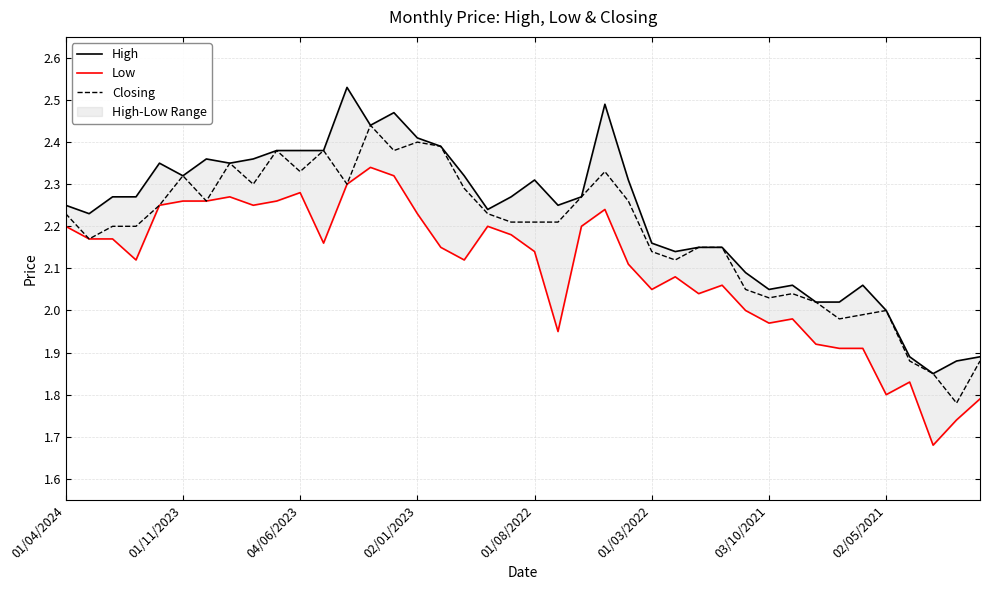

What is the value of the Closing point at the 11th from the left?

2.3